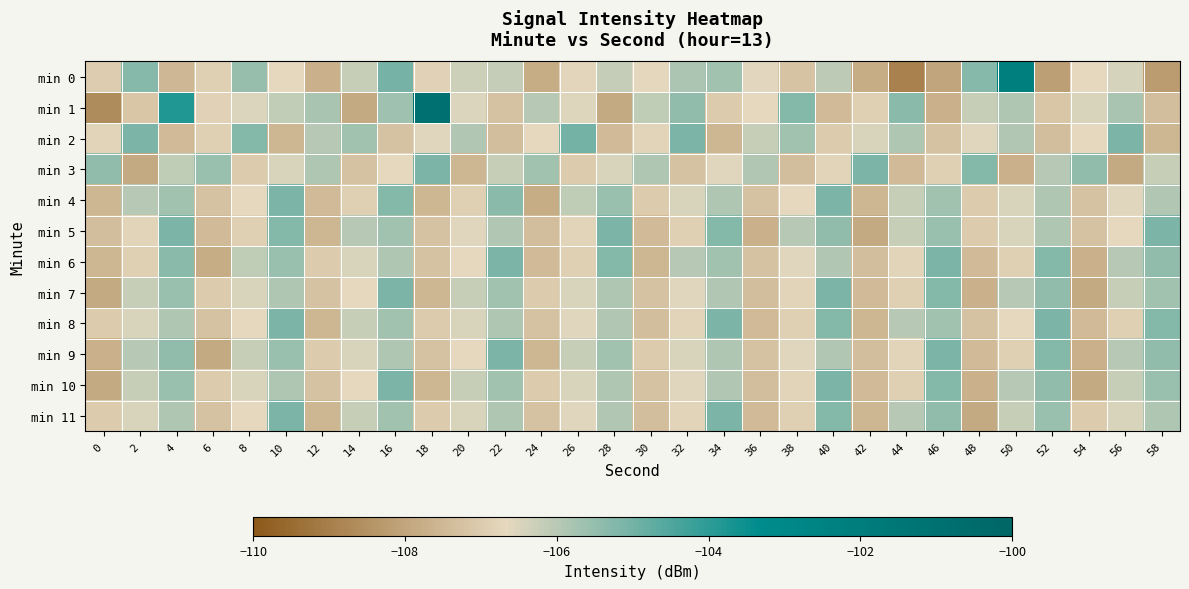

Which has a higher value, 20 or 18?

20